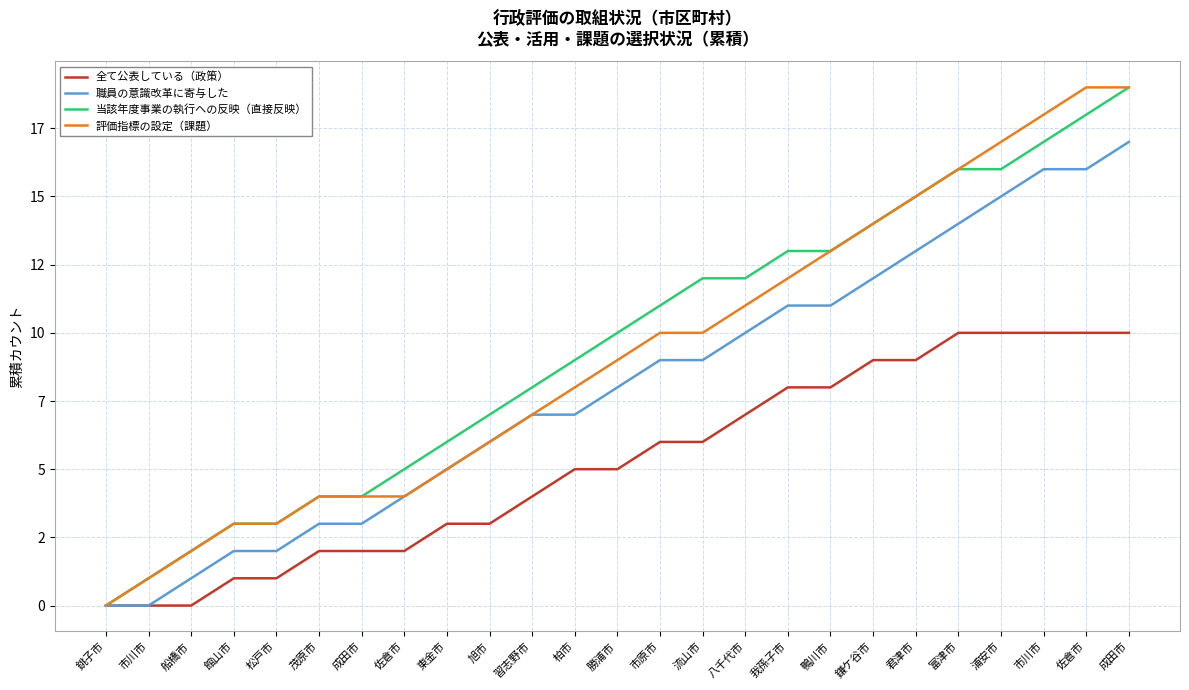

Does the chart have visible grid lines?

Yes